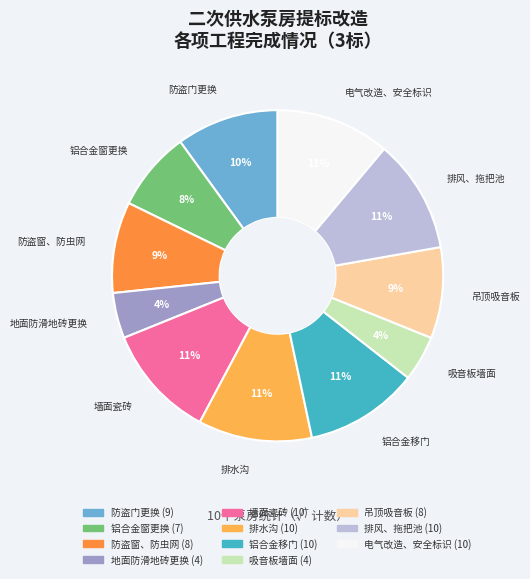

Approximately how many times larger is the value at 排水沟 compared to 防盗门更换?

1.1